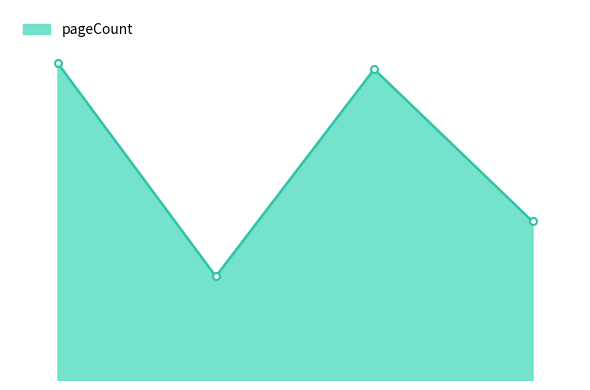

Does the chart have visible grid lines?

No